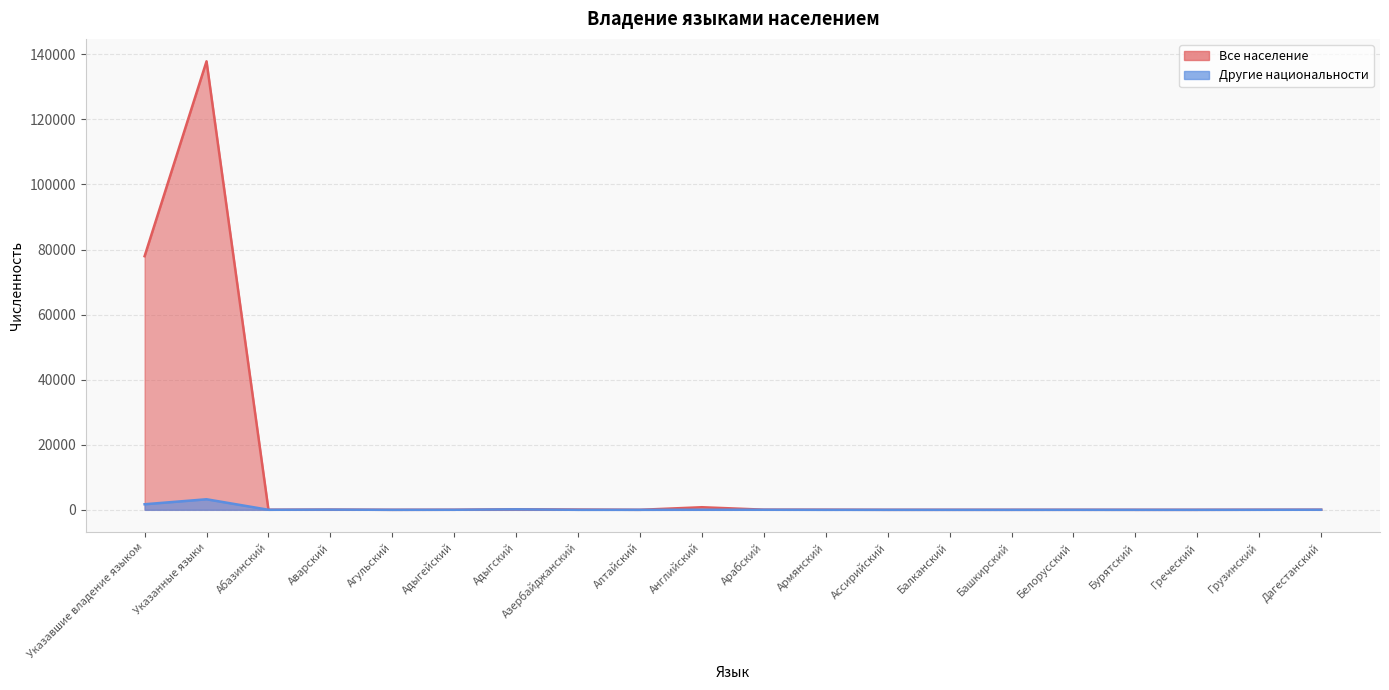

What is the difference between the maximum and minimum values in the Все население series?

137862